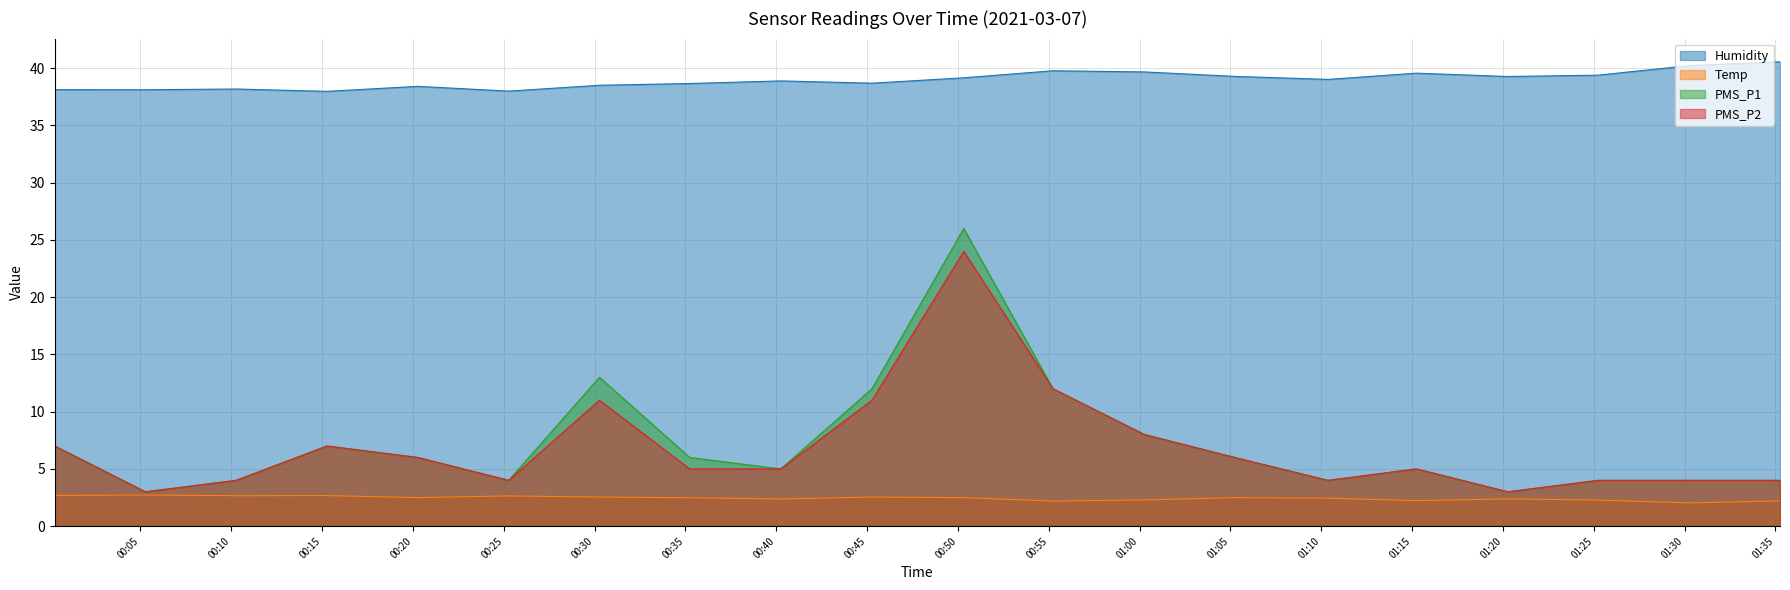

What is the label of the 13th point from the left?

2021/03/07 01:00:16